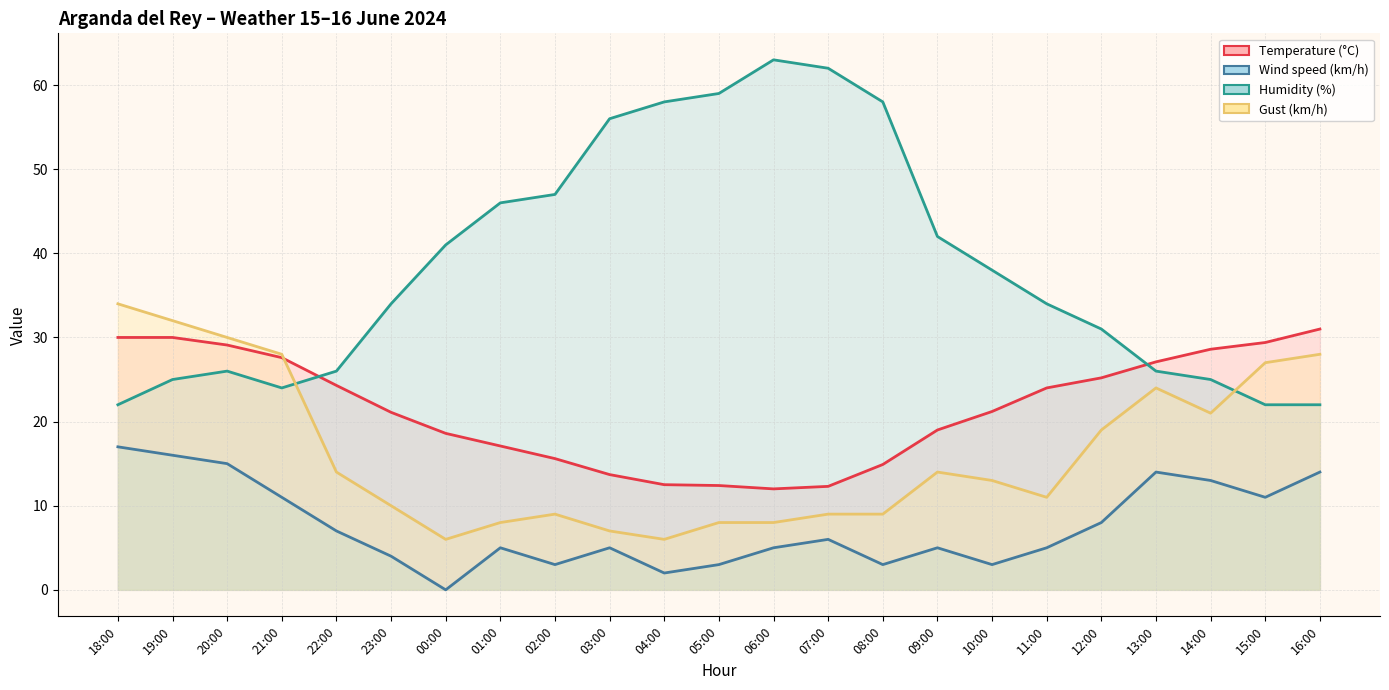

What is the lowest value of the Humidity (%) series?

22.0